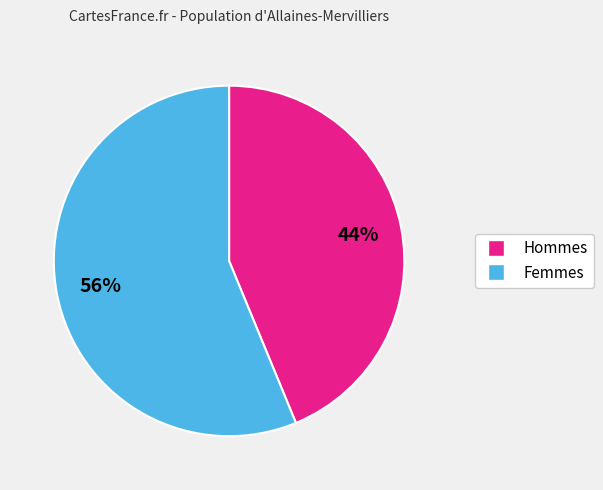

To the nearest percent, what is the average slice percentage?

50%